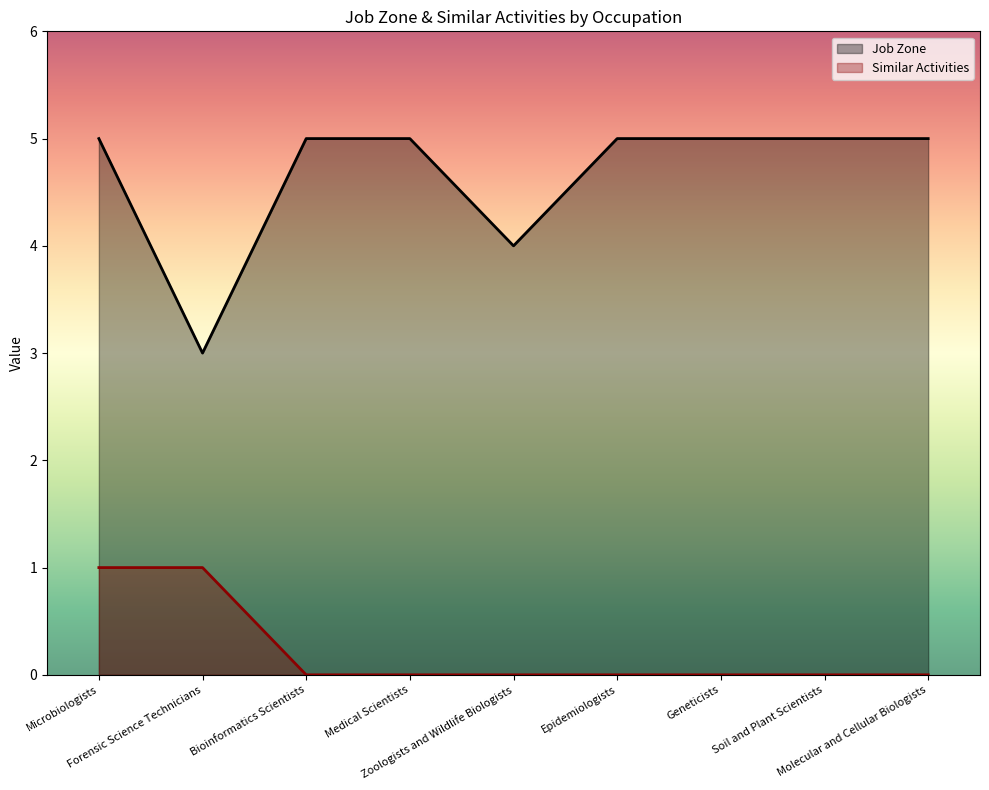

At which category does Job Zone reach its first local valley?

Forensic Science Technicians